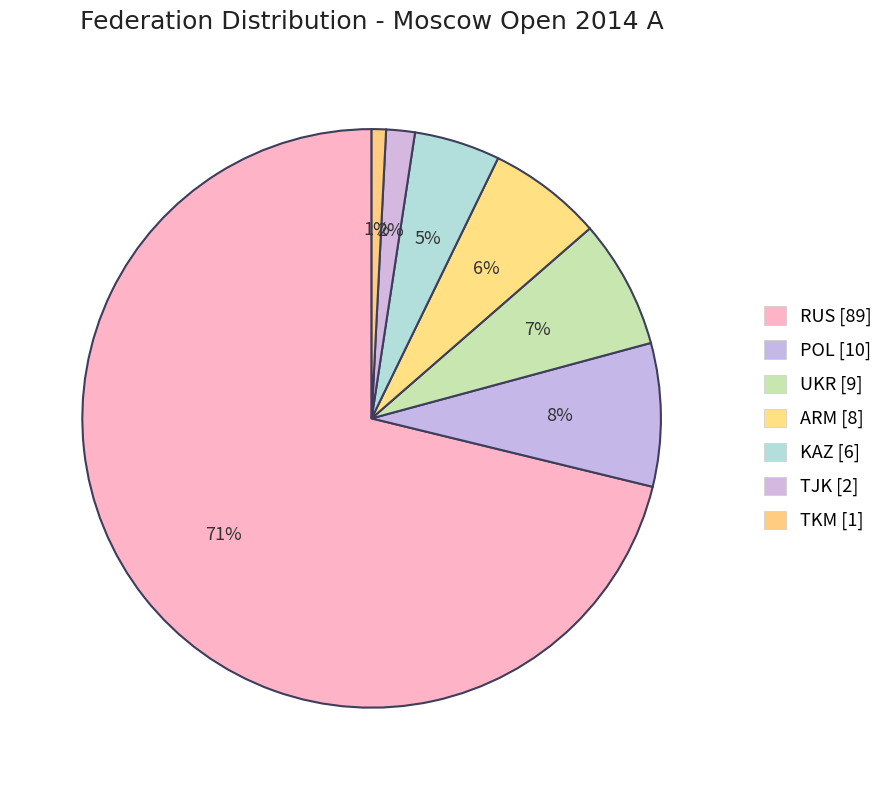

What percentage is NOT represented by TKM?

99.2%